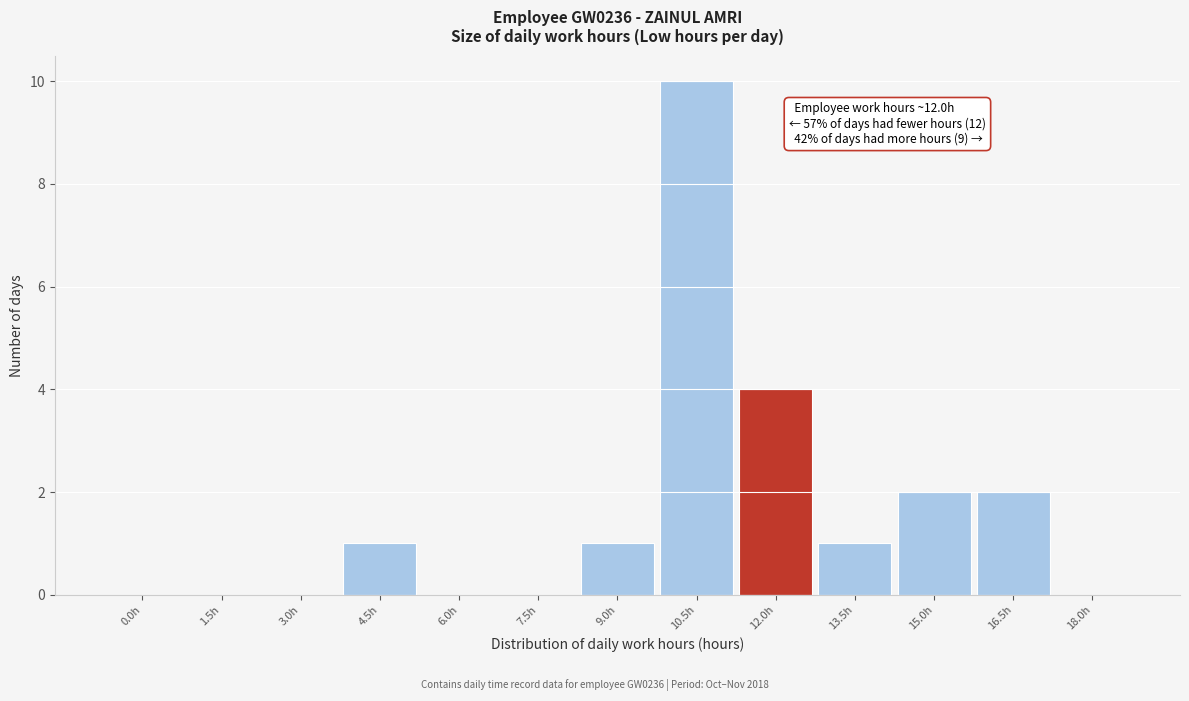

Reading left to right, extract all data points from this chart.

0.0h=0	1.5h=0	3.0h=0	4.5h=1	6.0h=0	7.5h=0	9.0h=1	10.5h=10	12.0h=4	13.5h=1	15.0h=2	16.5h=2	18.0h=0